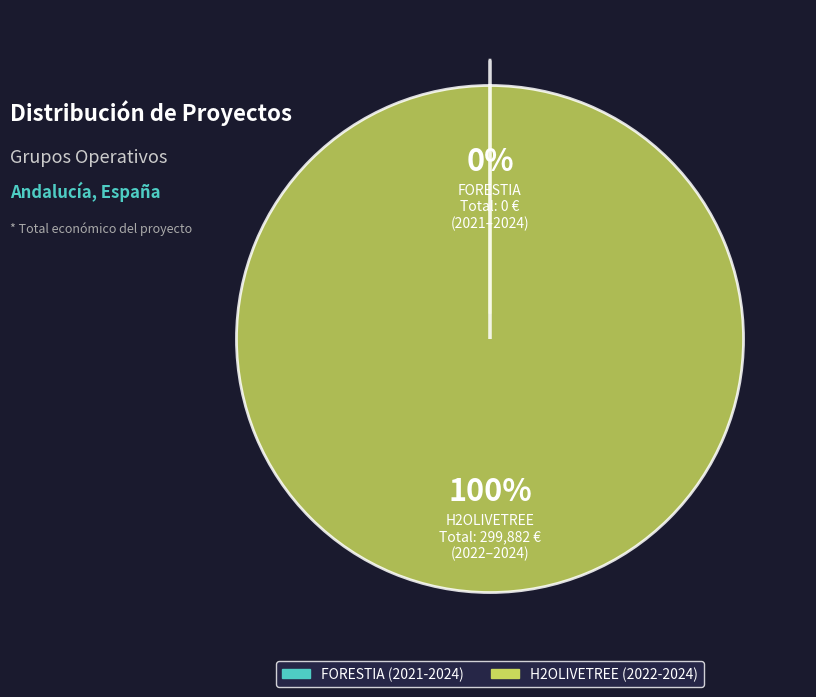

To the nearest percent, what percentage of the pie is H2OLIVETREE (2022-2024)?

100%